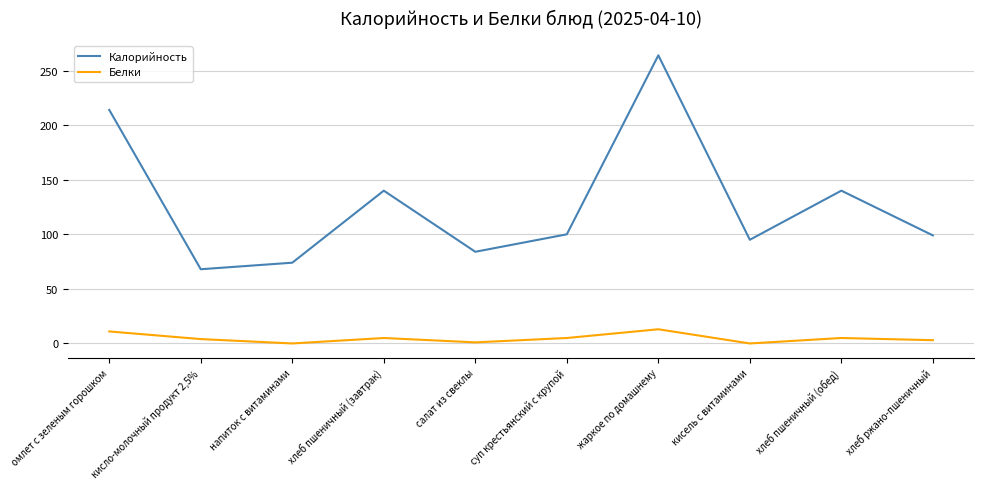

The Белки series shows 5 at суп крестьянский с крупой. True or false?

True